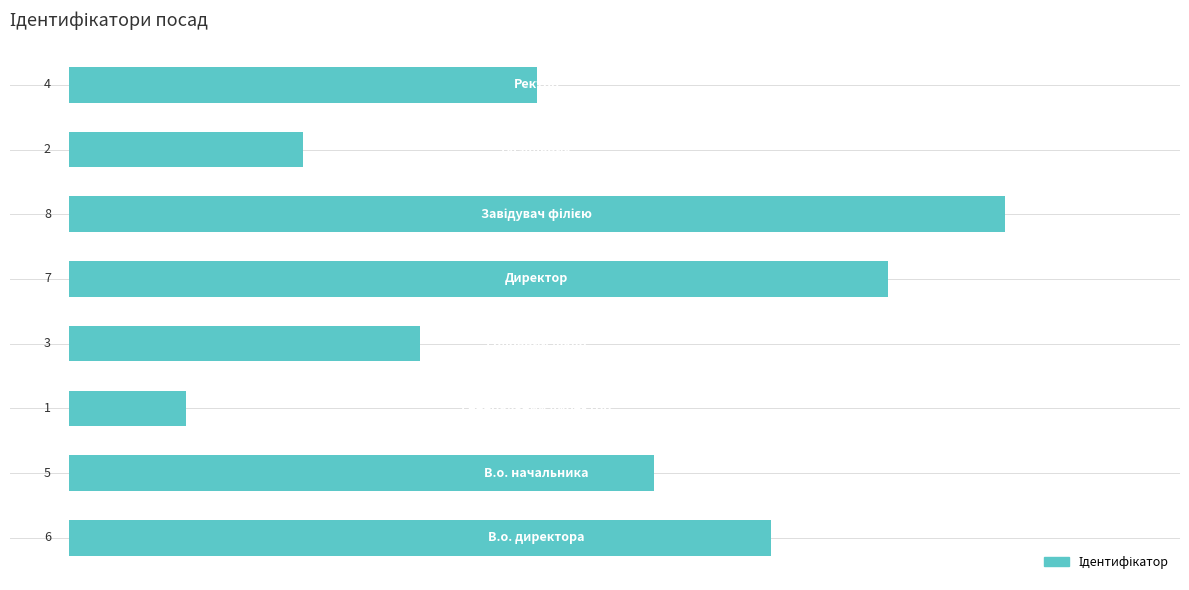

How many categories are shown in the chart?

8